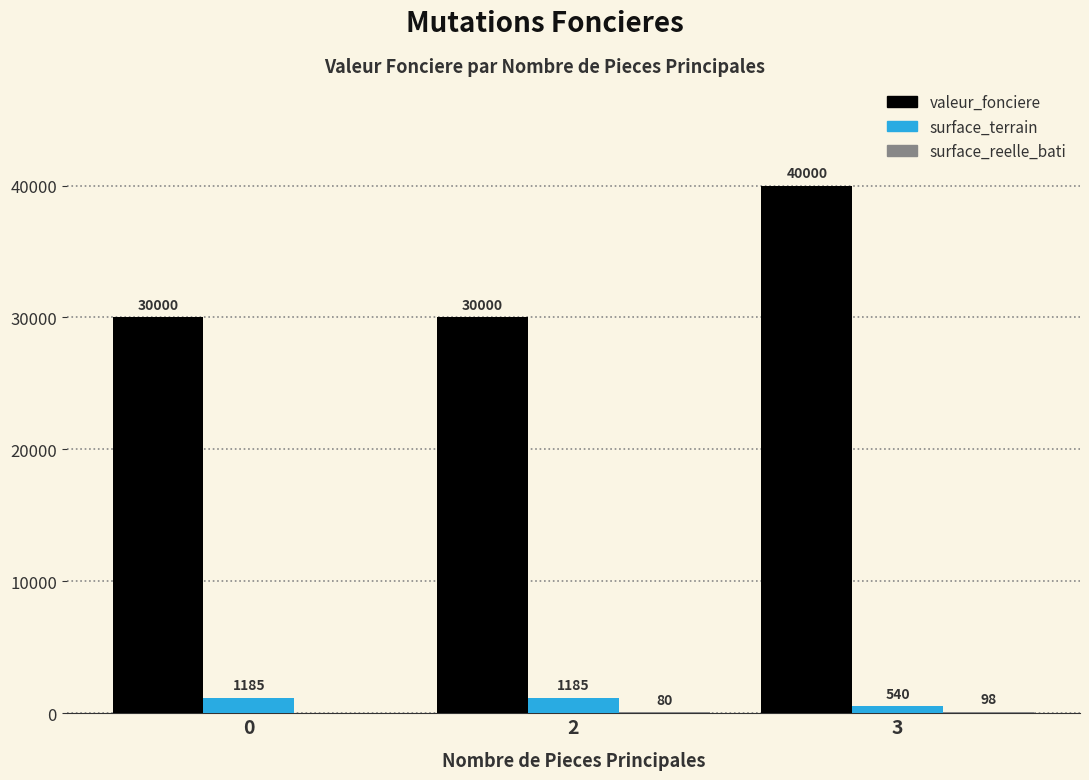

What value does the valeur_fonciere series have at 3?

40000